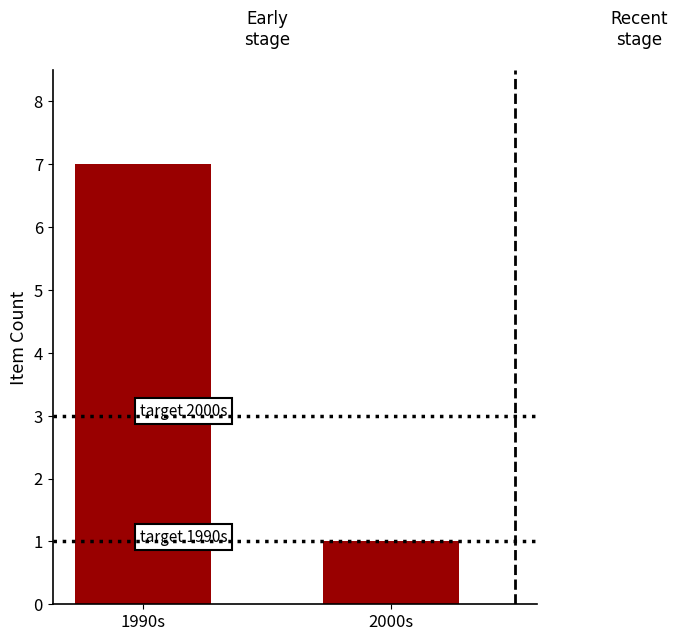

What is the difference between the maximum and minimum values?

6